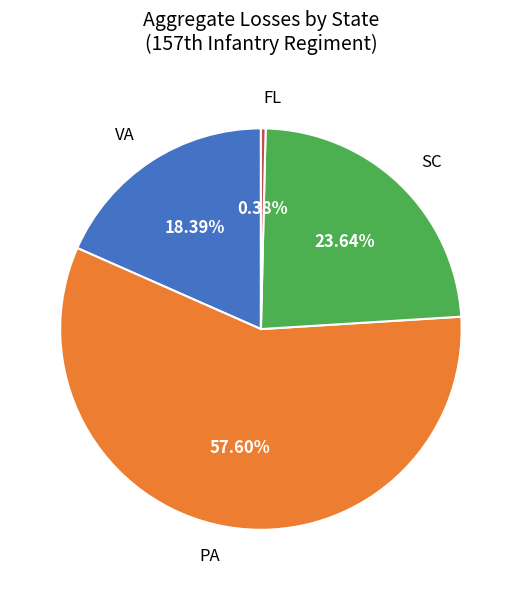

Which slice is the largest?

PA